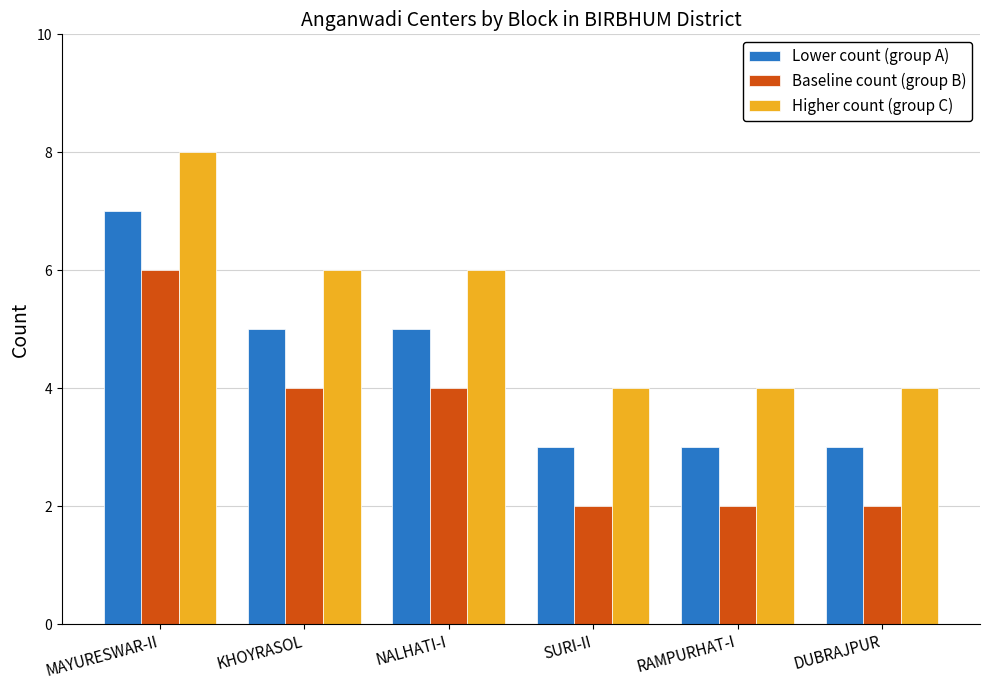

What is the minimum value for Baseline count (group B)?

2